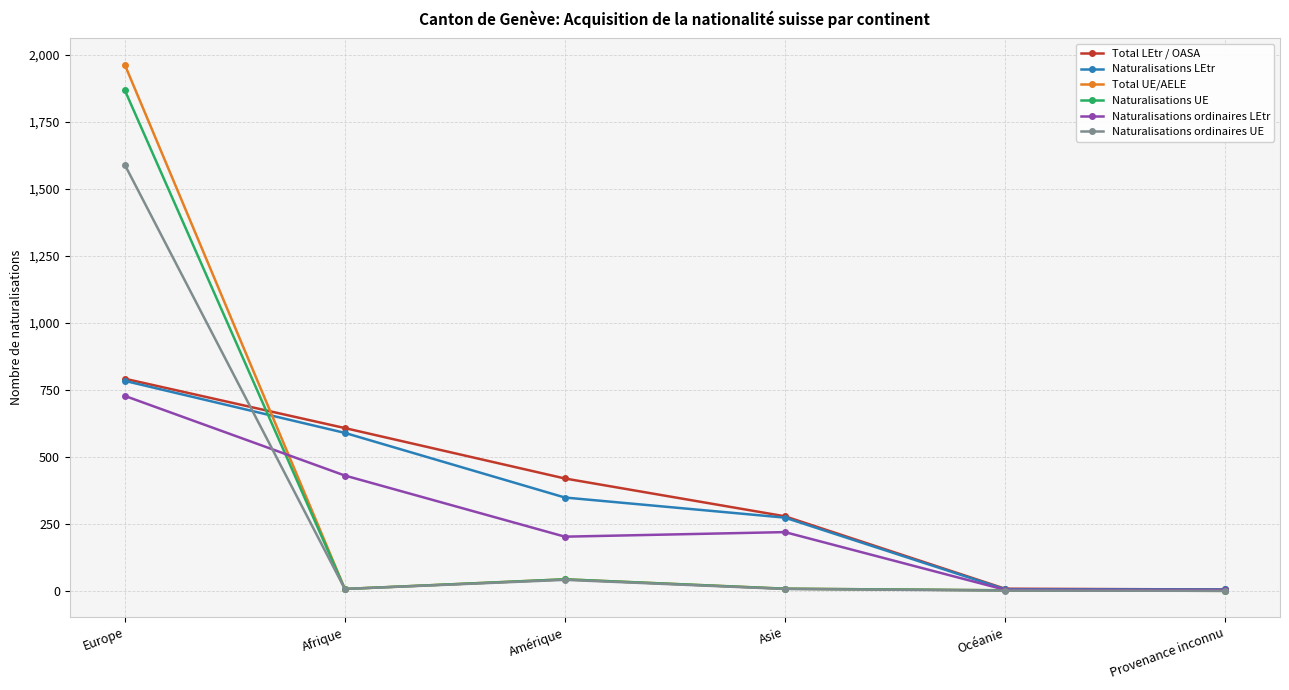

What is the label of the 6th point from the left?

Provenance inconnu